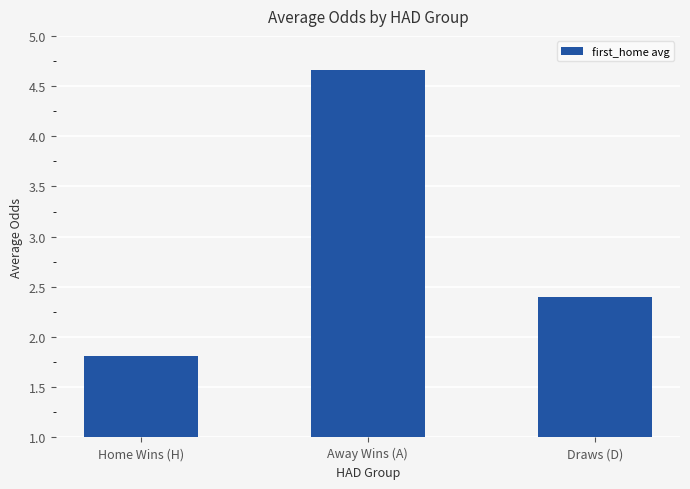

Rank the categories by value from highest to lowest.

Away Wins (A), Draws (D), Home Wins (H)